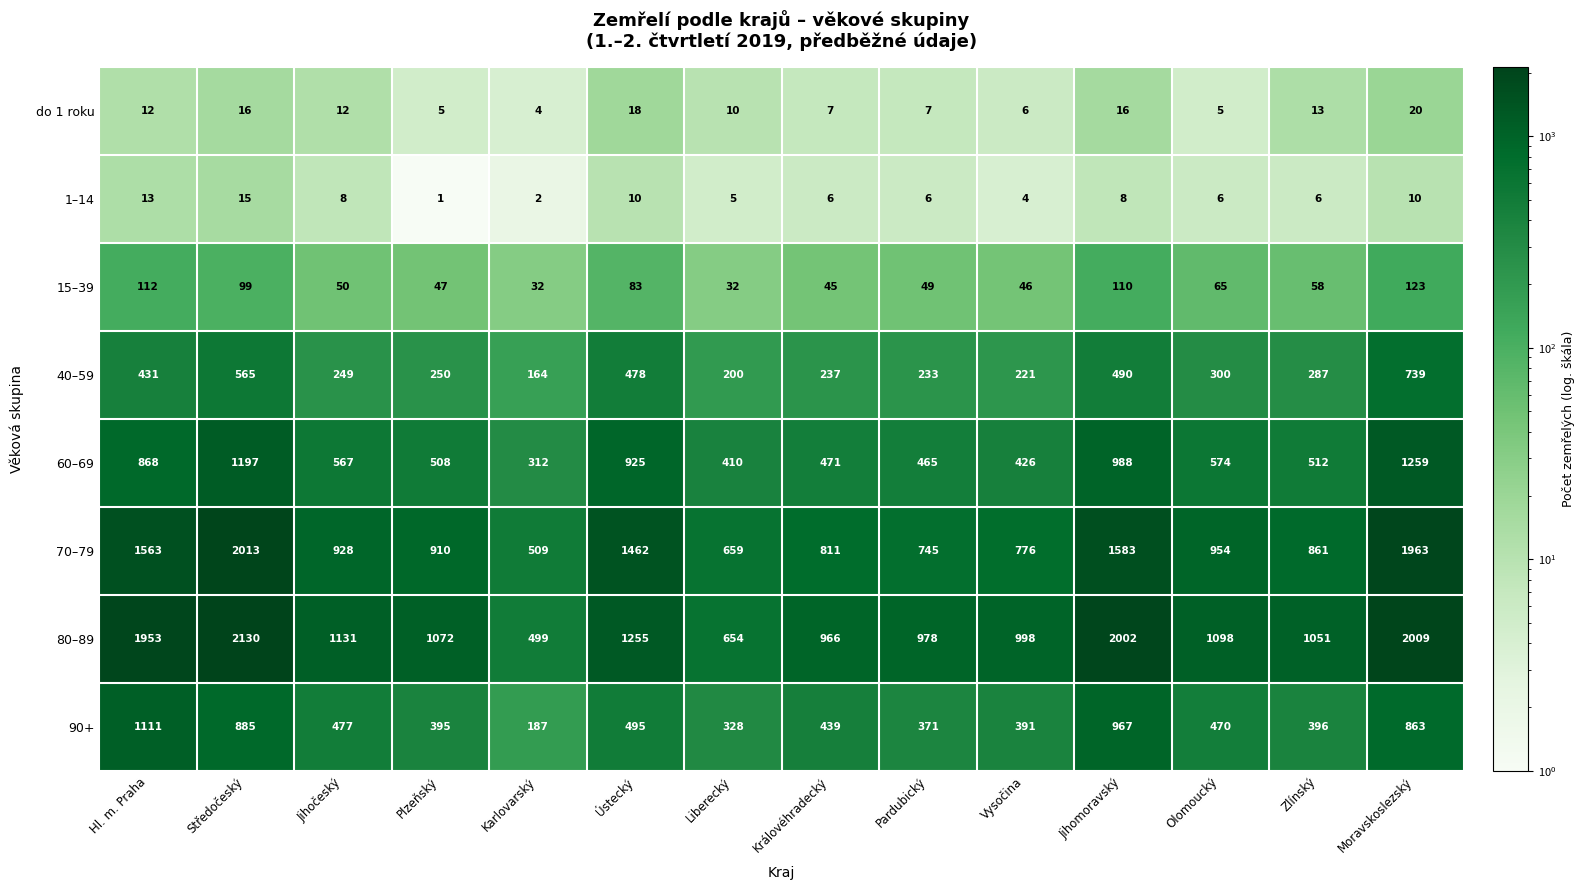

Rank the series by their maximum value, from highest to lowest.

80–89, 70–79, 60–69, 90+, 40–59, 15–39, do 1 roku, 1–14